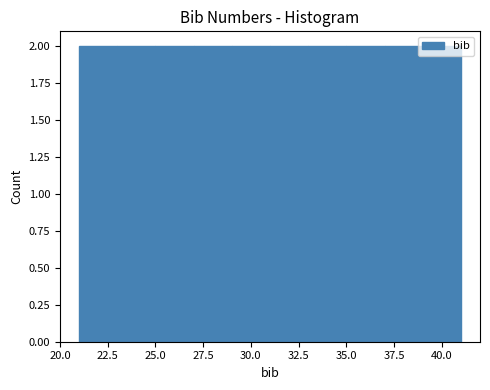

What is the height of the bar covering 39 to 41 on the x-axis? The values are not printed on the chart, so give them approximately, as read against the axis.

2